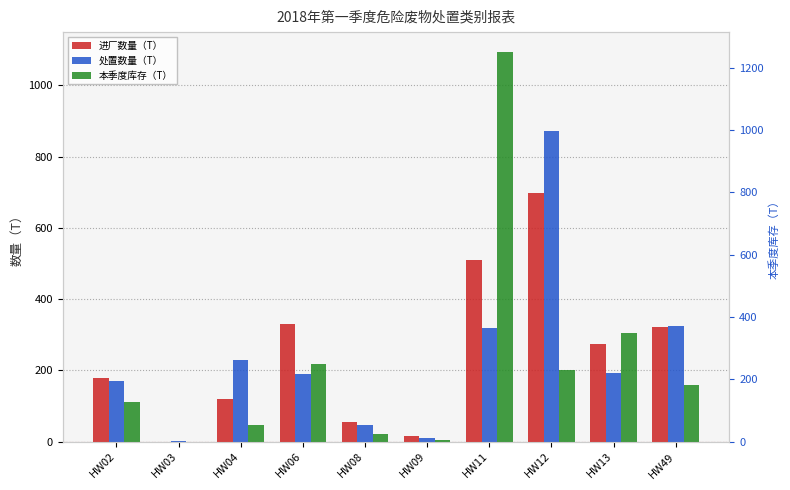

List the series in order of their overall mean, lowest first.

本季度库存（T）, 处置数量（T）, 进厂数量（T）